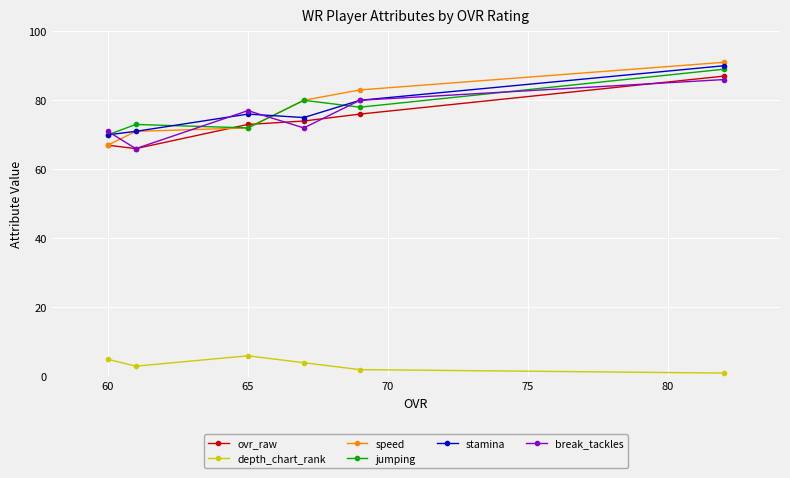

True or false: break_tackles has a value of 116 at 60.

False